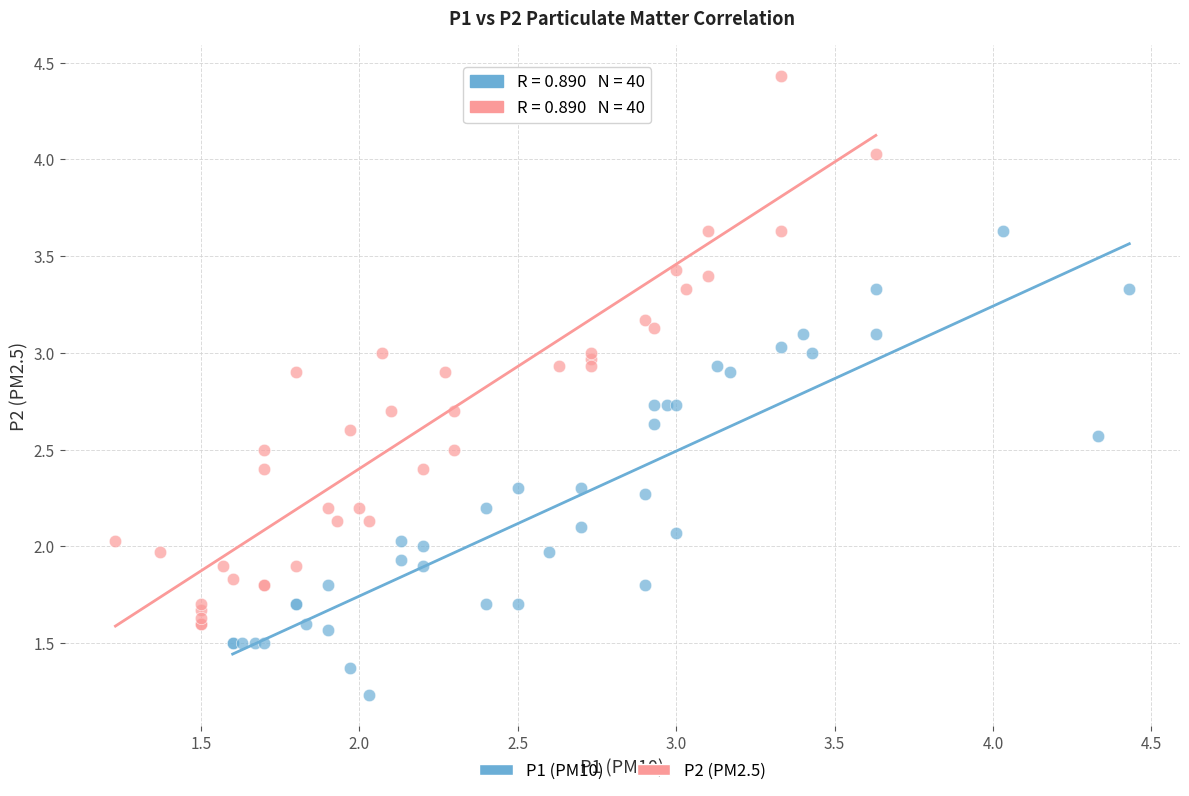

Which series reaches the minimum Y coordinate?

P1 (PM10)